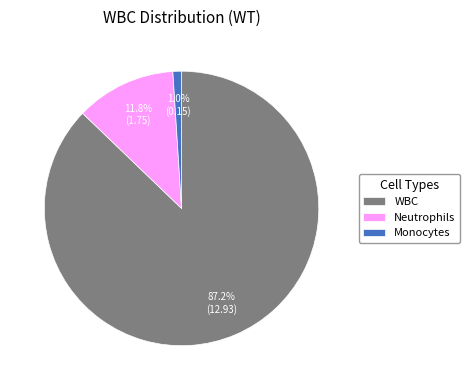

What percentage is NOT represented by Neutrophils?

88.2%